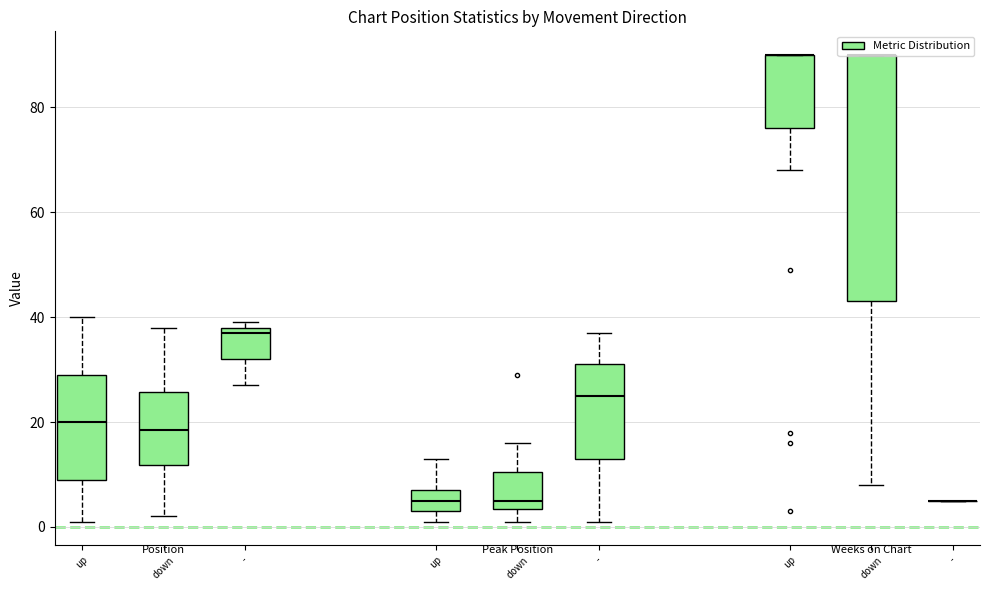

What is the average value of the - series?

20.4